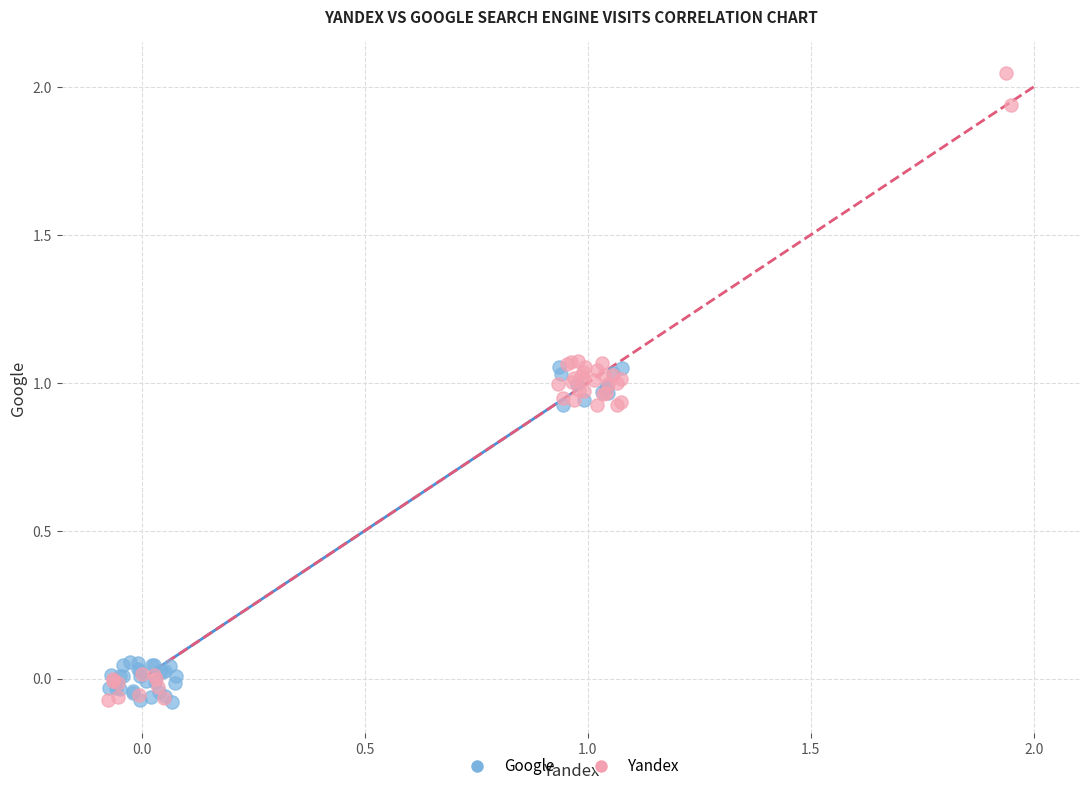

Which series has the widest spread of Y values?

Yandex